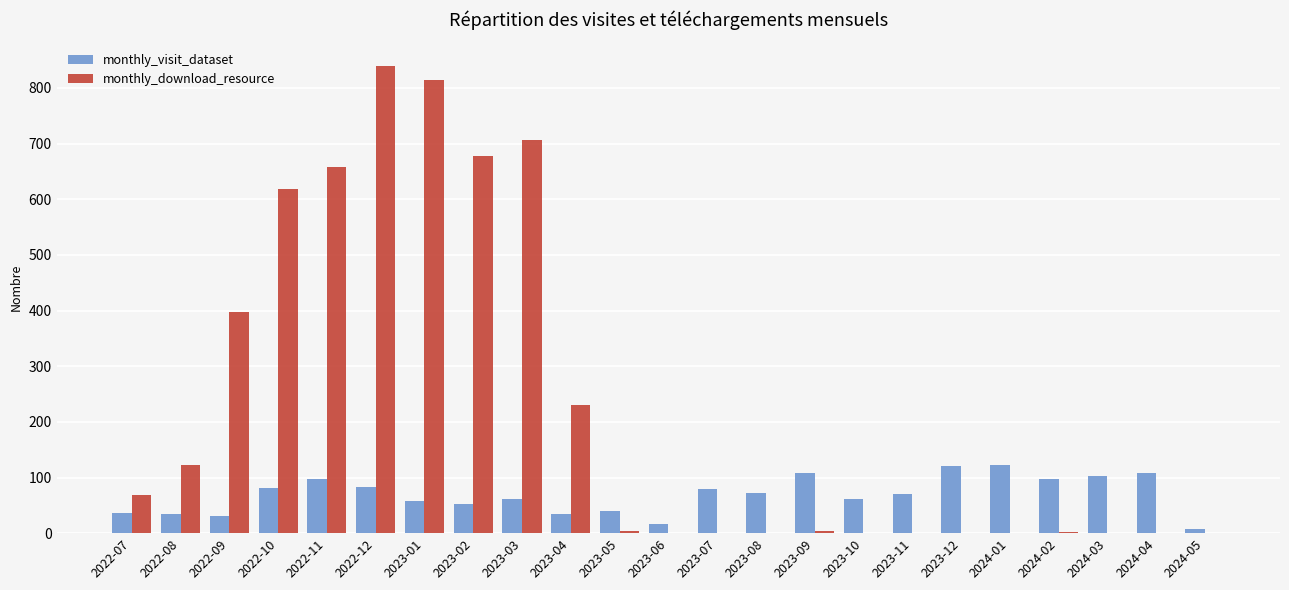

Which series changed the most between 2022-10 and 2023-08?

monthly_download_resource